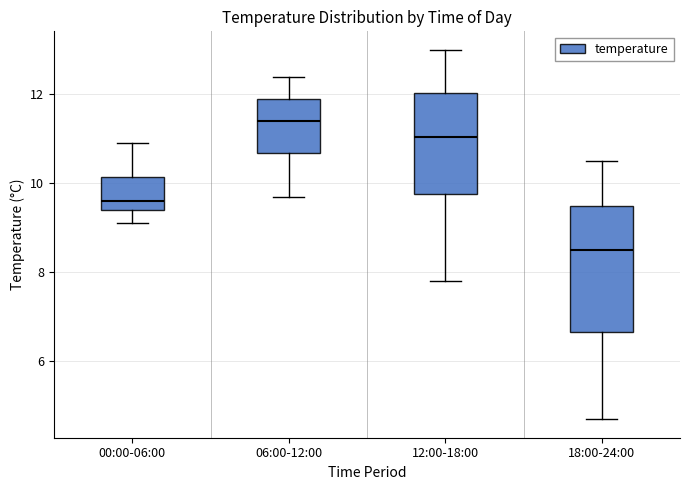

Comparing the boxes themselves (not the whiskers), which one is the tallest?

18:00-24:00